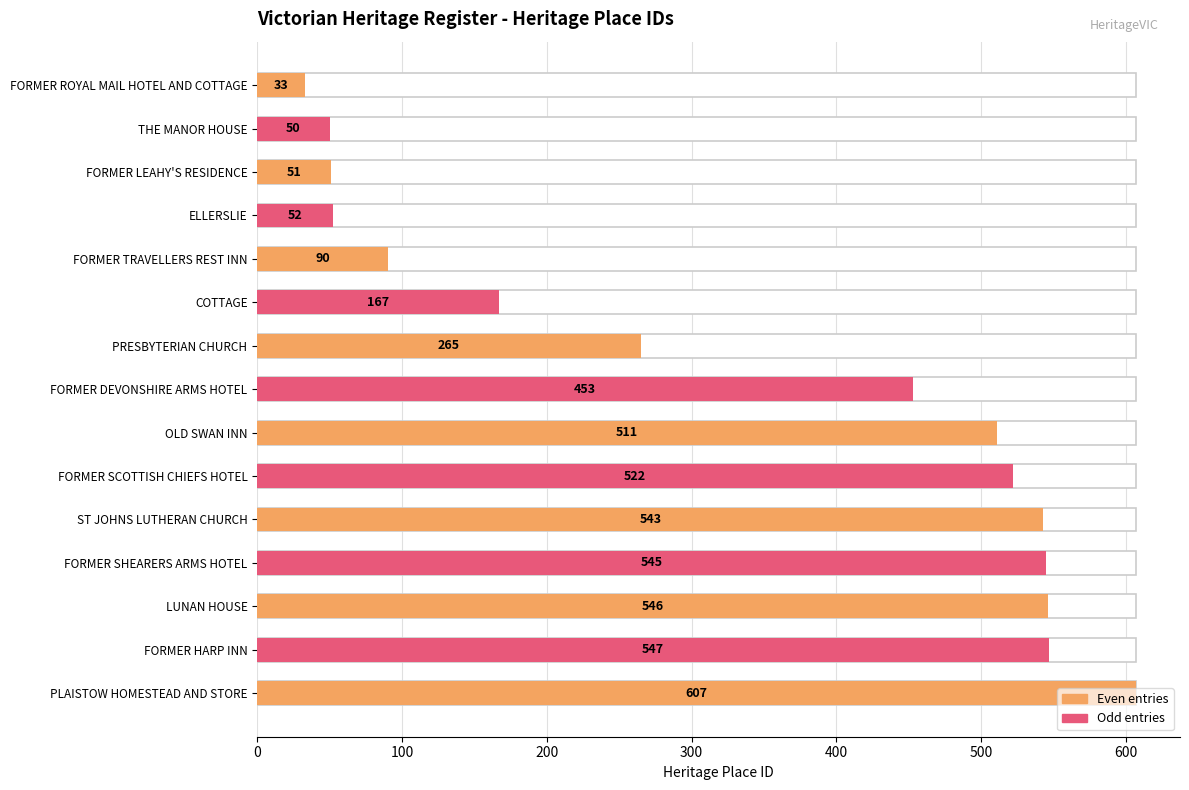

Between FORMER HARP INN and ST JOHNS LUTHERAN CHURCH, which is larger?

FORMER HARP INN